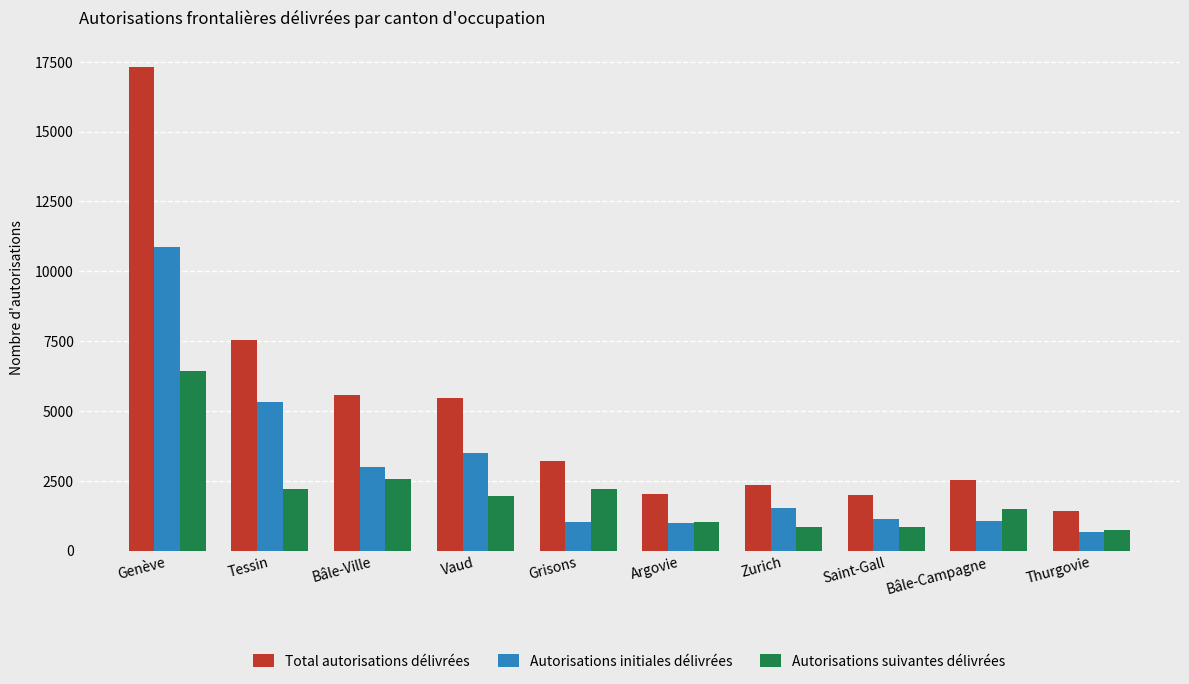

What are all the series names shown in the legend?

Total autorisations délivrées, Autorisations initiales délivrées, Autorisations suivantes délivrées